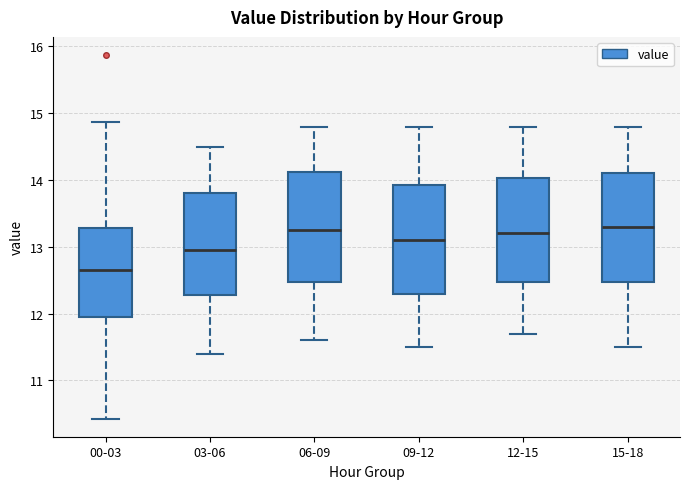

Where is the upper edge of the box for 12-15 on the y-axis? The values are not printed on the chart, so give them approximately, as read against the axis.

14.0